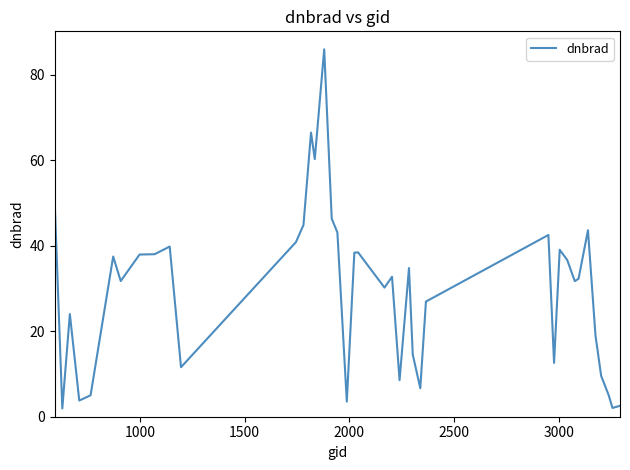

What is the minimum value shown in the chart?

1.9